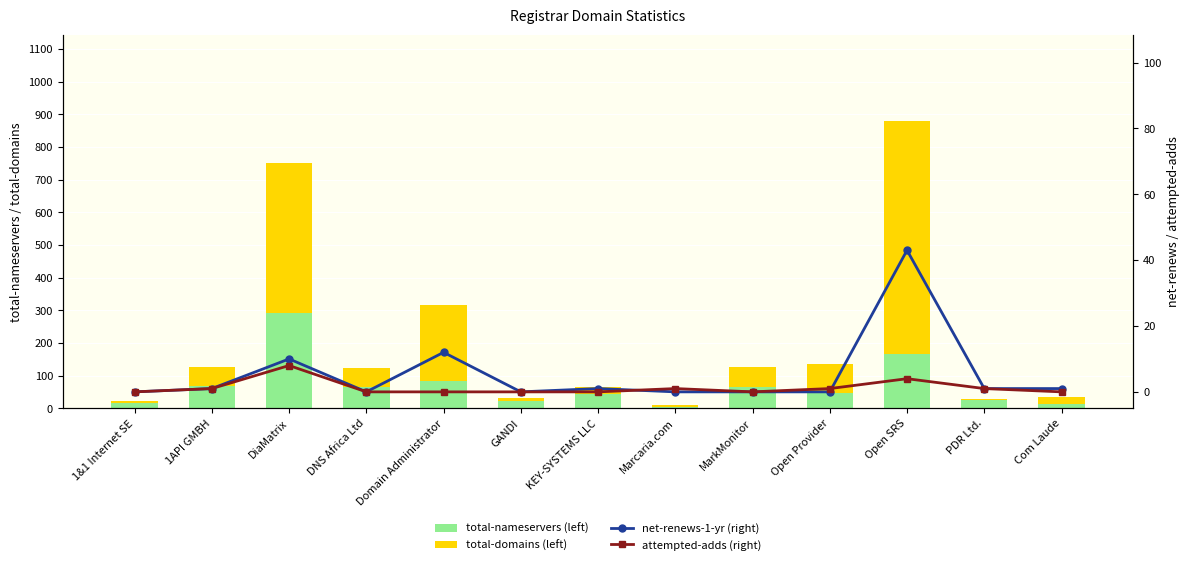

Where is attempted-adds (right) nearest to the value 4?

Open SRS